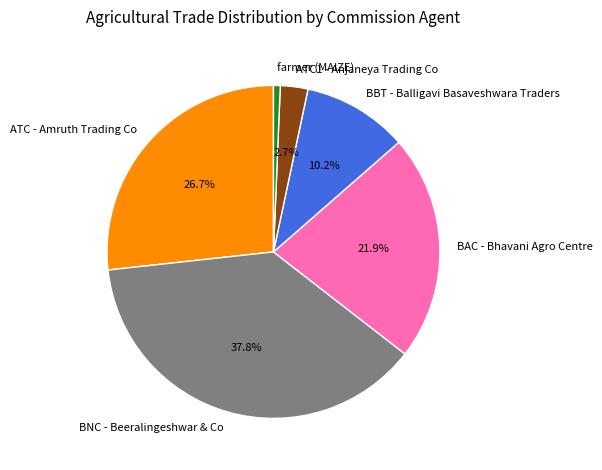

Rank the categories by value from highest to lowest.

BNC - Beeralingeshwar & Co, ATC - Amruth Trading Co, BAC - Bhavani Agro Centre, BBT - Balligavi Basaveshwara Traders, ATC1 - Anjaneya Trading Co, farmer (MAIZE)